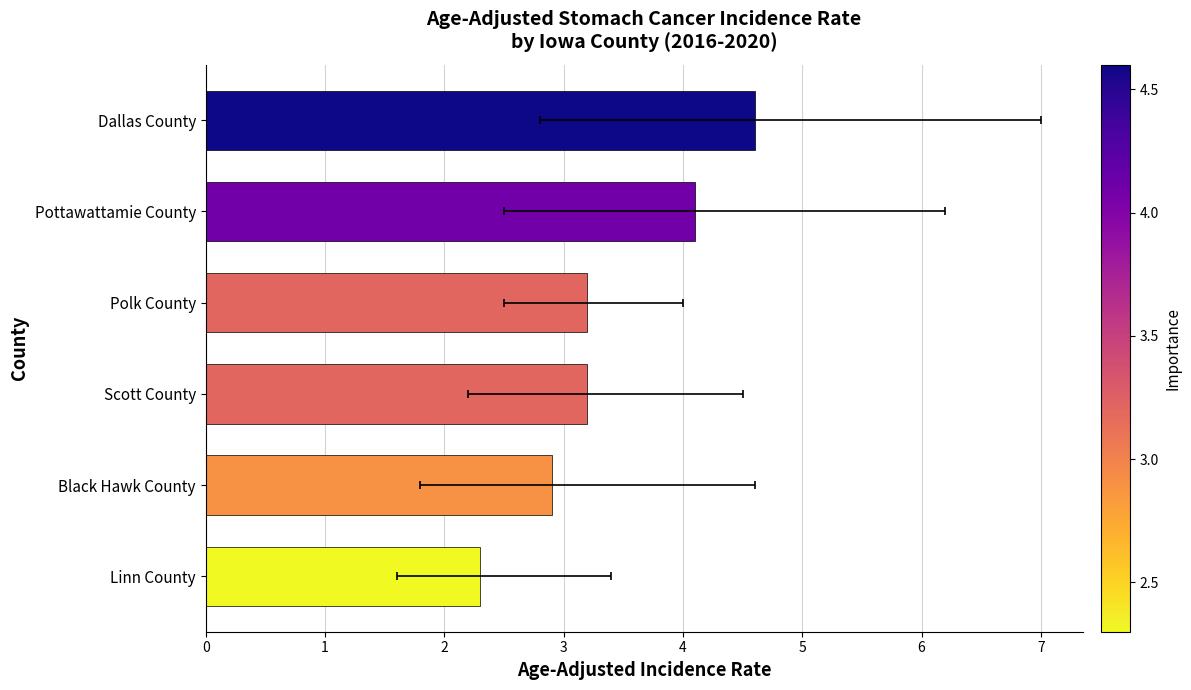

How many bars are there in total?

6